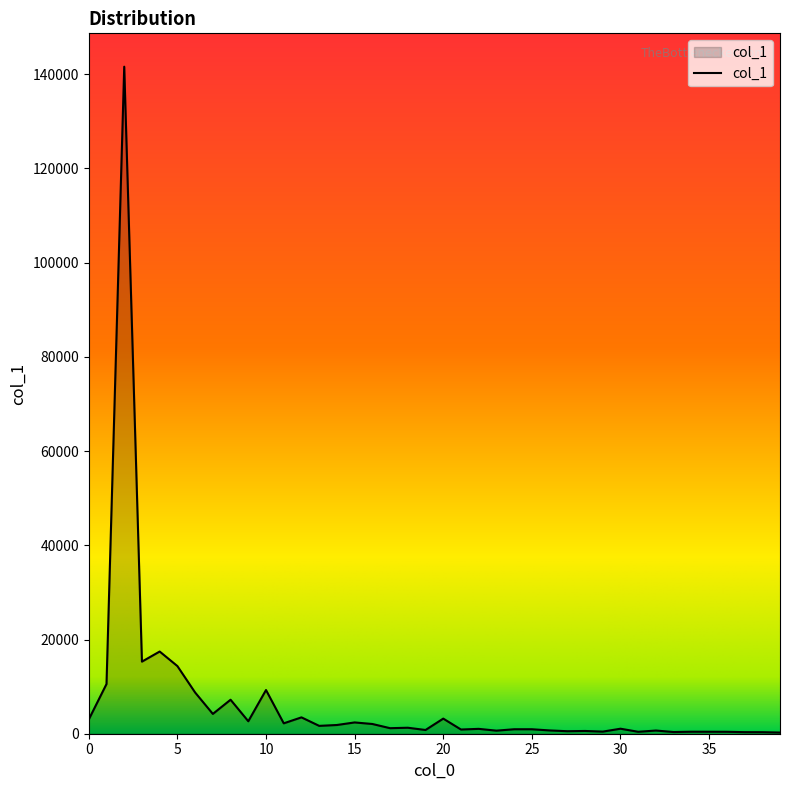

What is the greatest value displayed?

141613